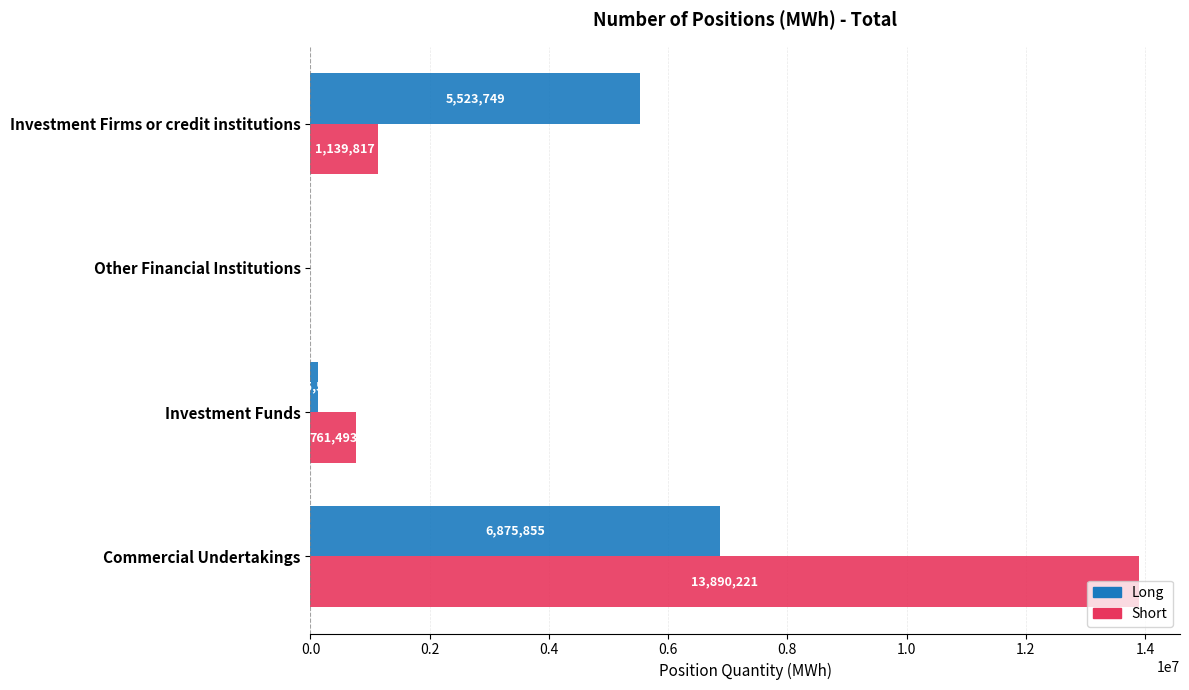

Which series changed the most between Investment Funds and Other Financial Institutions?

Short